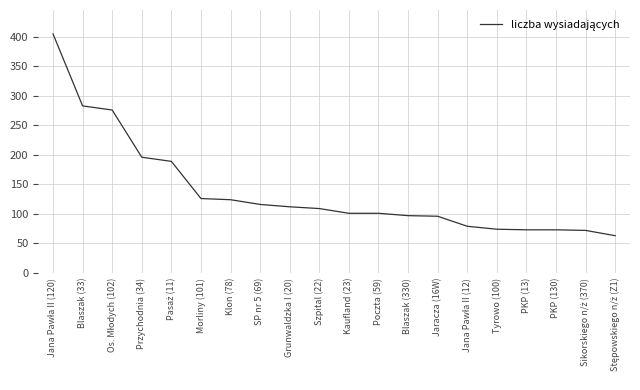

What position from the left is Szpital (22)?

10